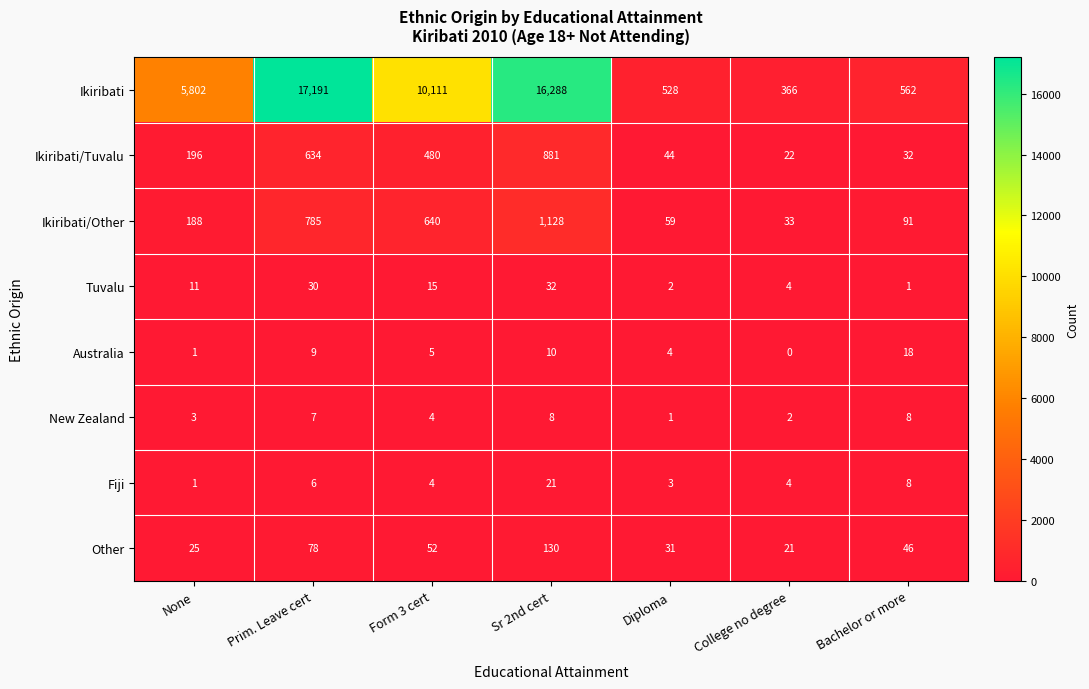

Rank the series by their maximum value, from highest to lowest.

Ikiribati, Ikiribati/Other, Ikiribati/Tuvalu, Other, Tuvalu, Fiji, Australia, New Zealand